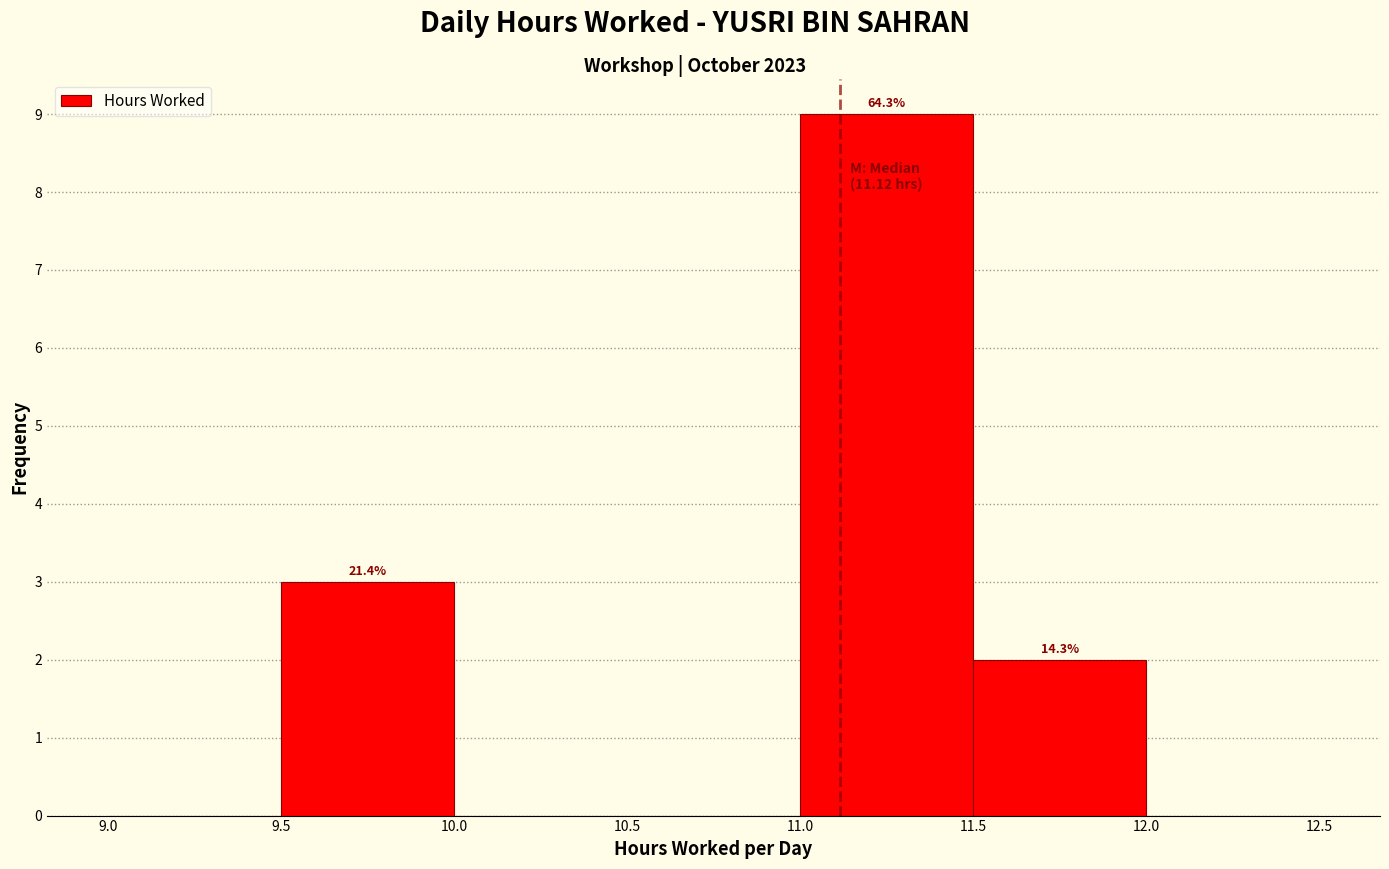

Over which range of the x-axis is the bar tallest?

11.0 to 11.5